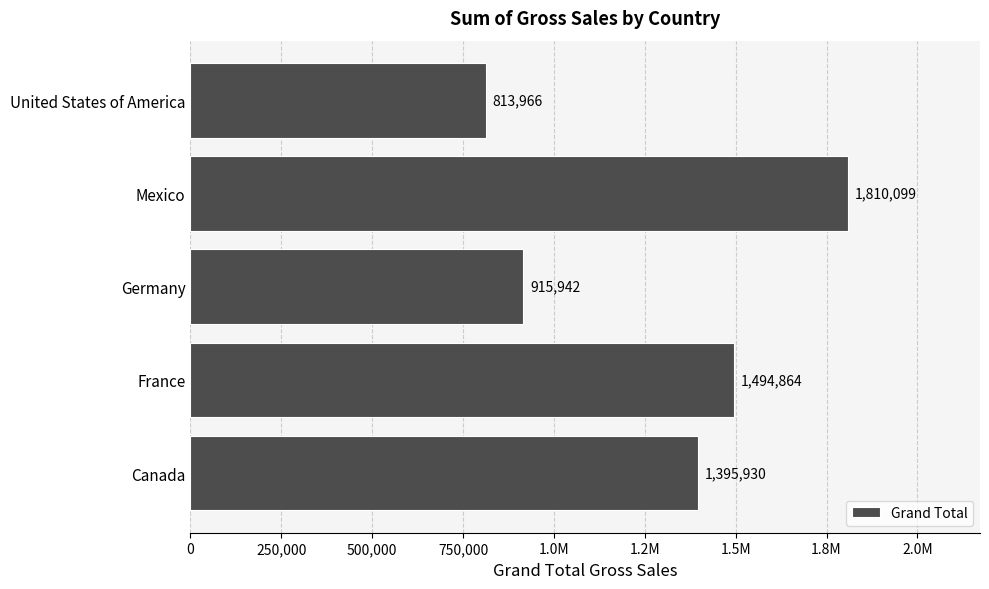

What is the average value?

1286160